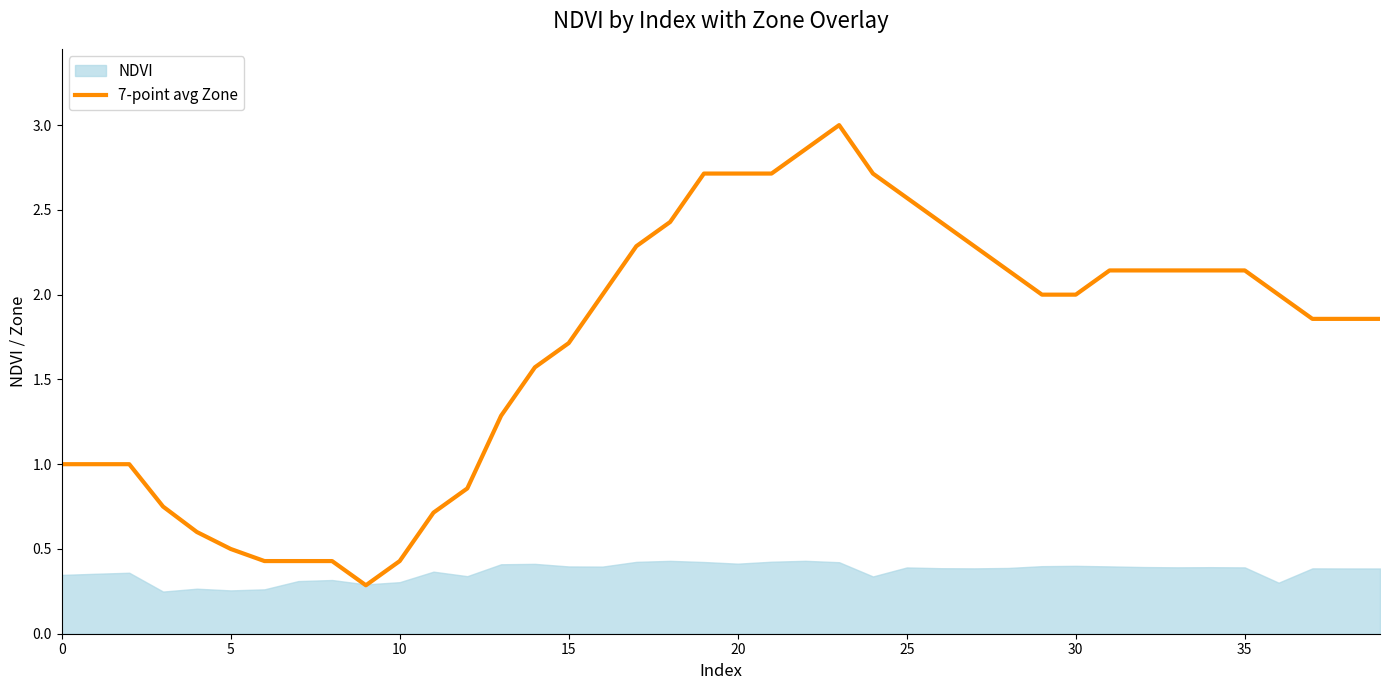

Between 39 and 31, which is larger?

31